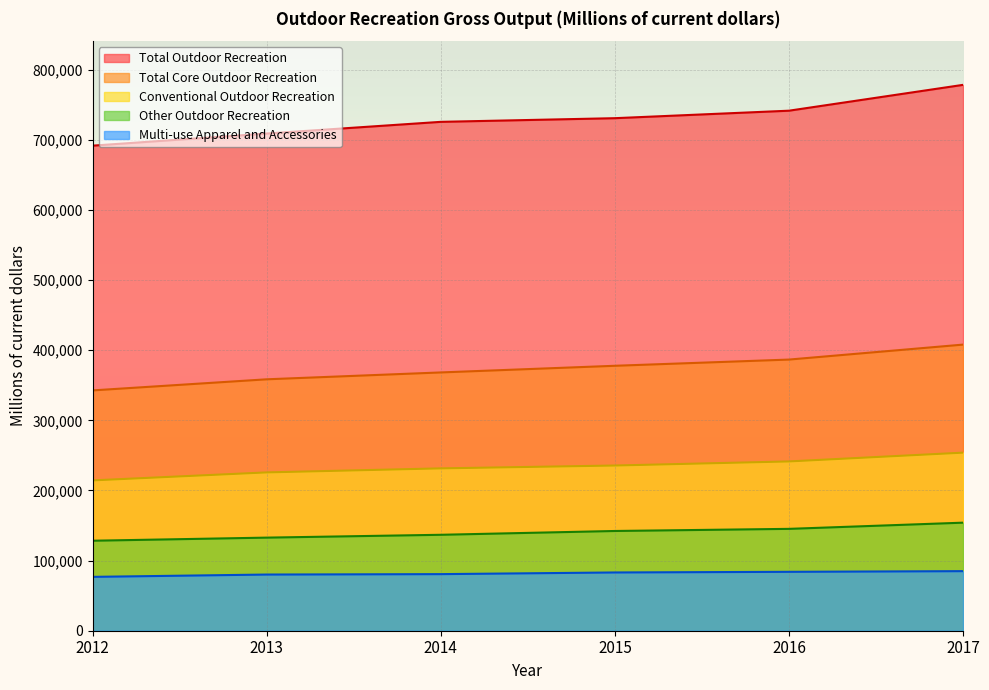

How many data points in Other Outdoor Recreation are above 142243?

2